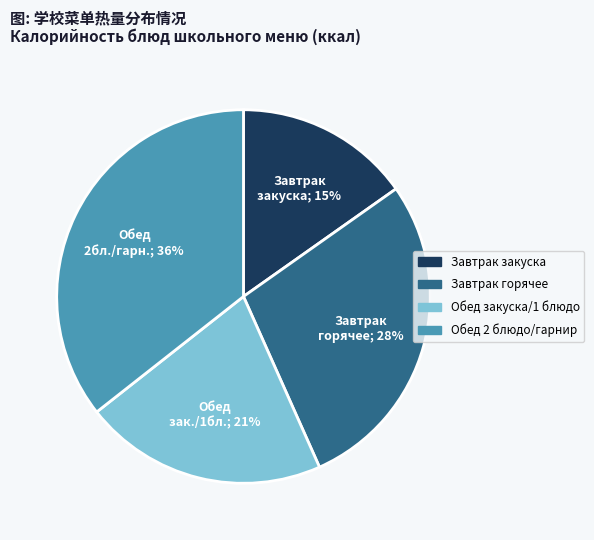

Is there any slice that represents more than half of the pie?

No